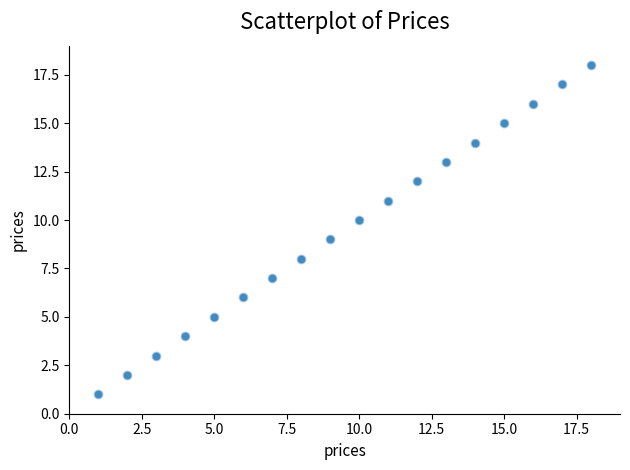

What is the range of Y values (max minus min)?

17